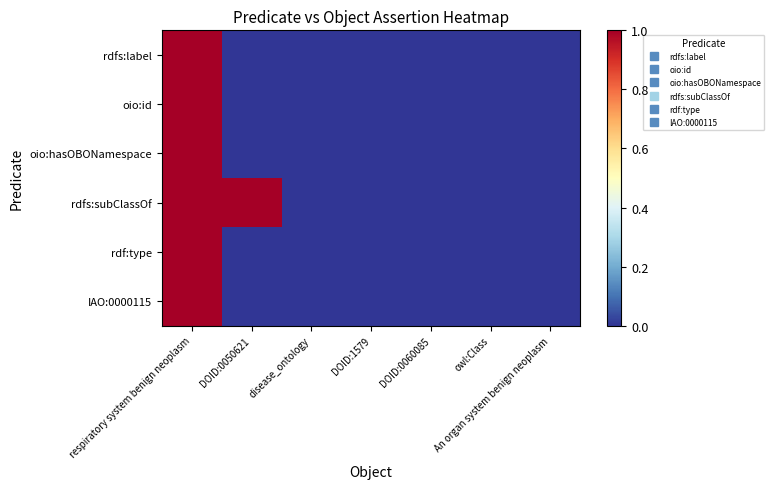

Which series has the largest total across all categories?

rdfs:subClassOf